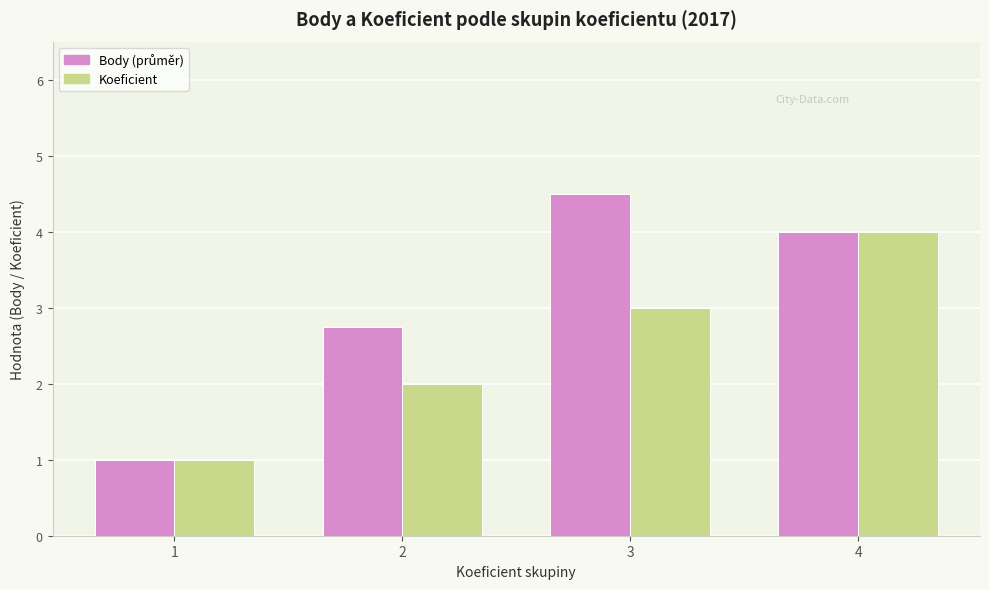

What is the sum of the Koeficient values at 1 and 2?

3.0